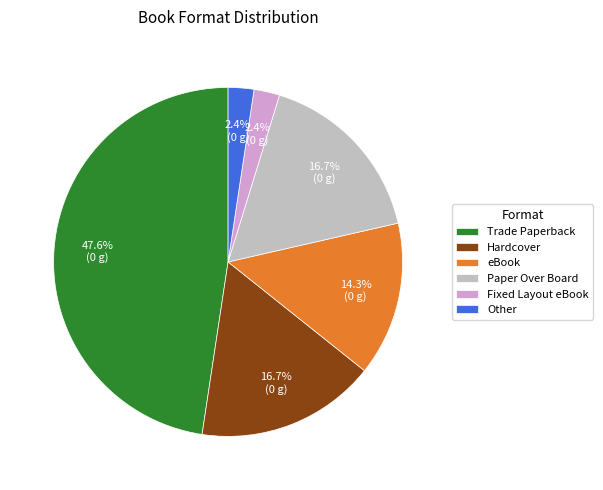

Count the number of slices in the pie.

6